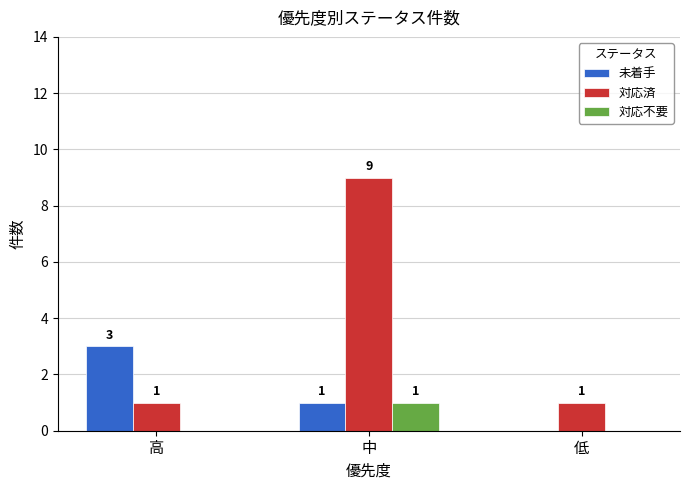

What is the maximum value shown in the chart?

9